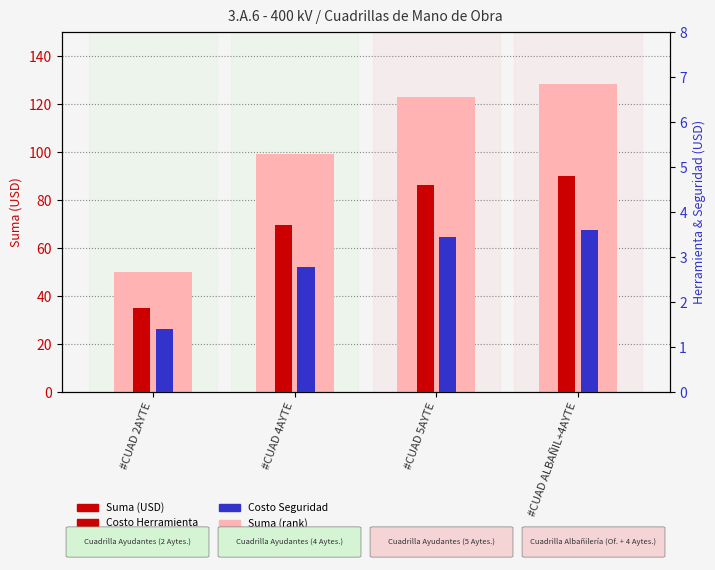

Which series has the largest range (max minus min)?

Suma (USD)